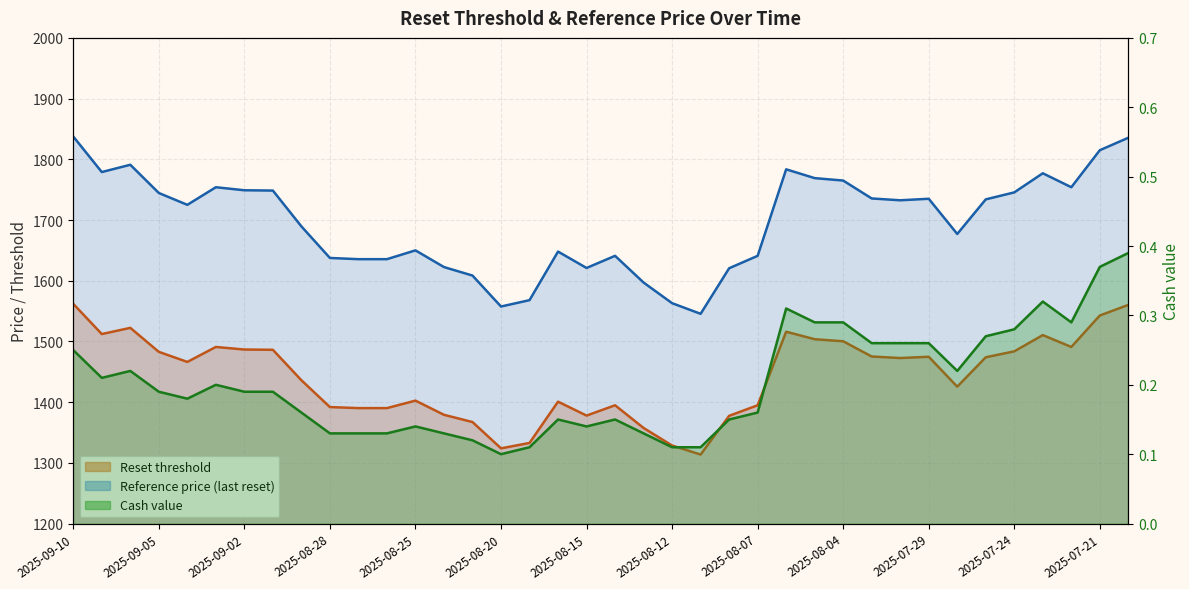

At which category does Reference price (last reset) reach its first local valley?

2025-09-09